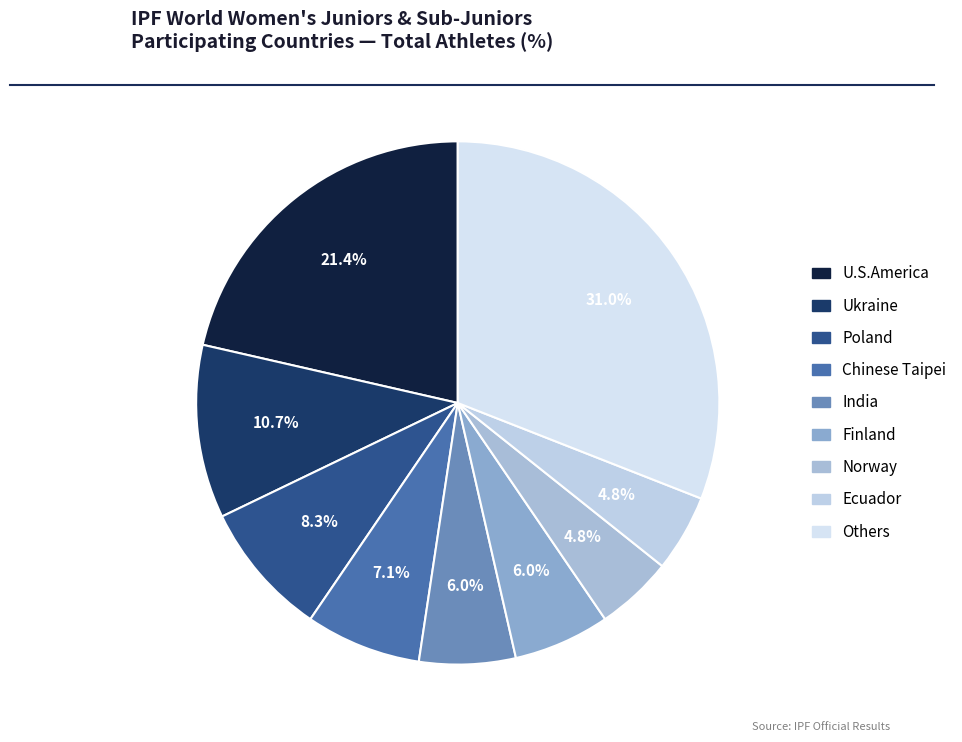

What is the total percentage of U.S.America and Ecuador?

26.2%